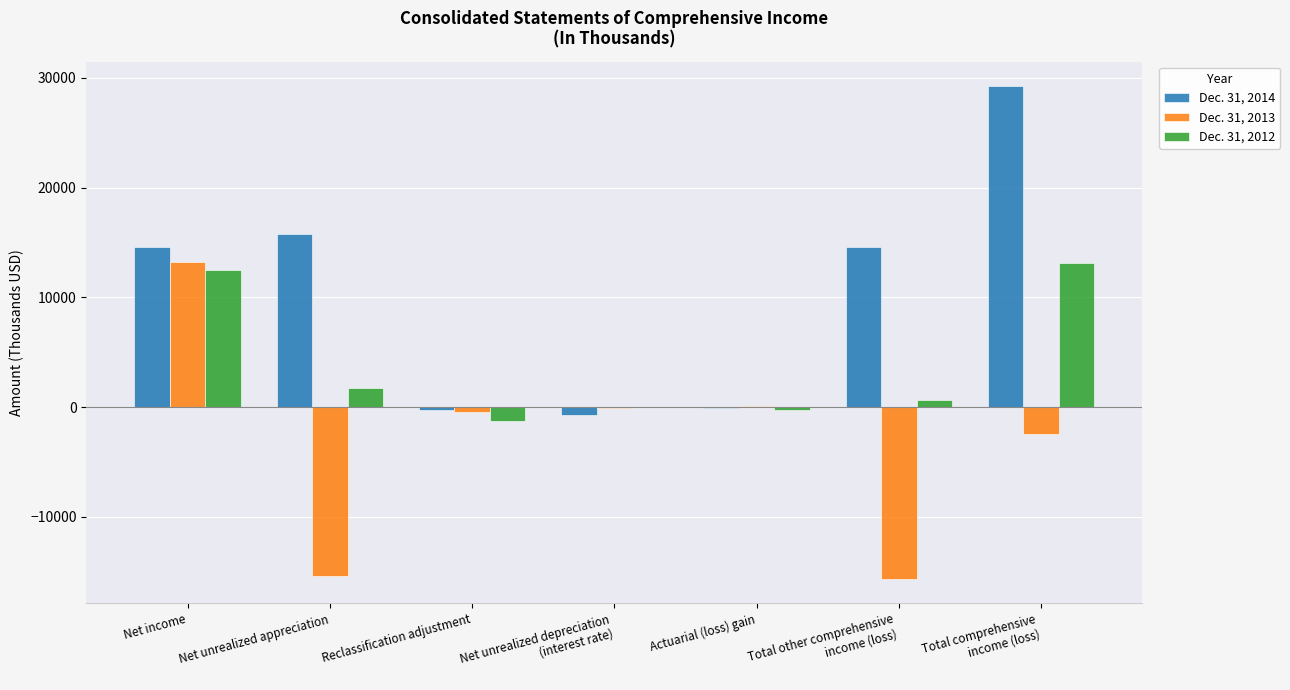

Which series has the largest total across all categories?

Dec. 31, 2014